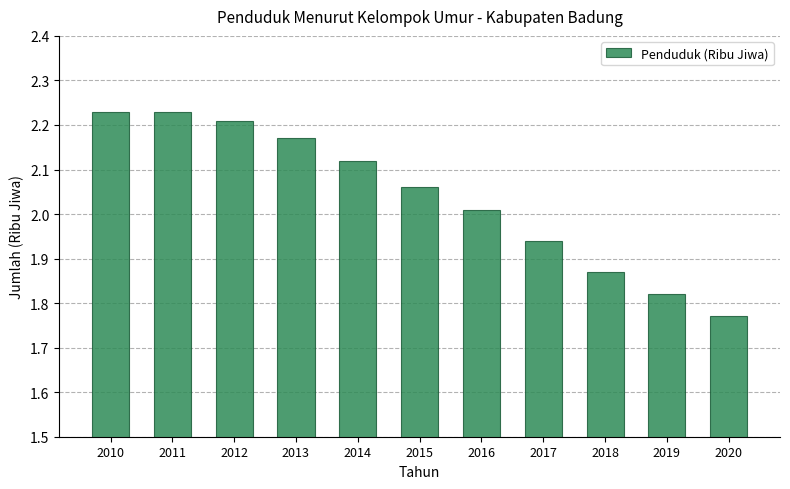

What is the sum of all values?

22.4